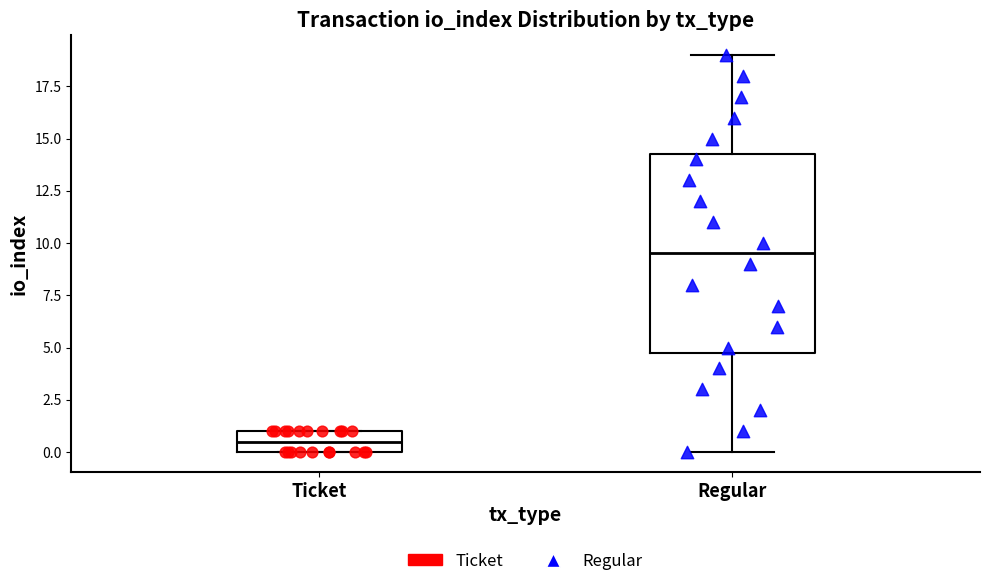

Which box has the lowest median line?

Ticket